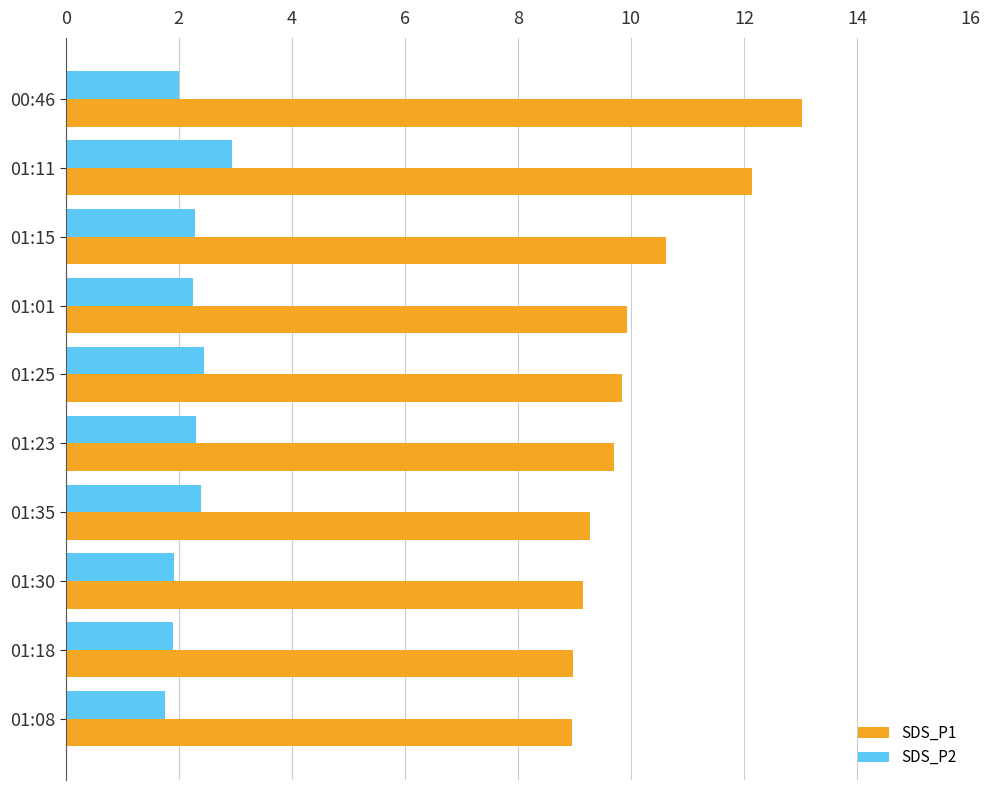

Which category has the highest value in the SDS_P1 series?

00:46